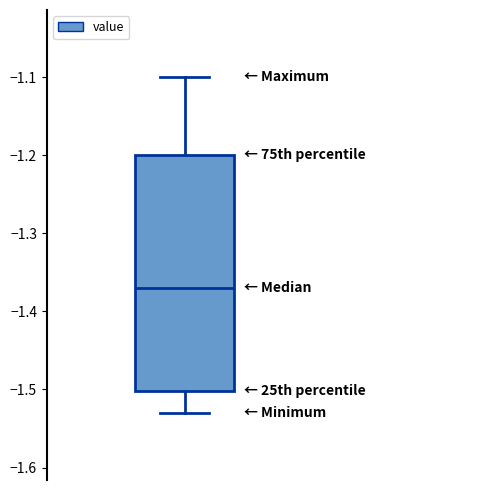

Transcribe this box plot: give where the median line is, the range the box spans, and where the two whiskers end, as read against the y-axis. The values are not printed on the chart, so give them approximately, as read against the axis.

median -1.37, box -1.50 to -1.20, whiskers -1.53 to -1.10